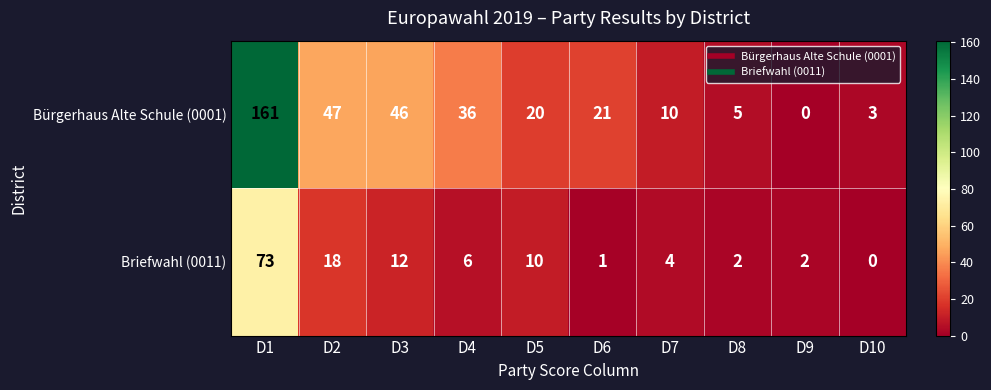

What is the difference between the maximum and minimum values in the Briefwahl (0011) series?

73